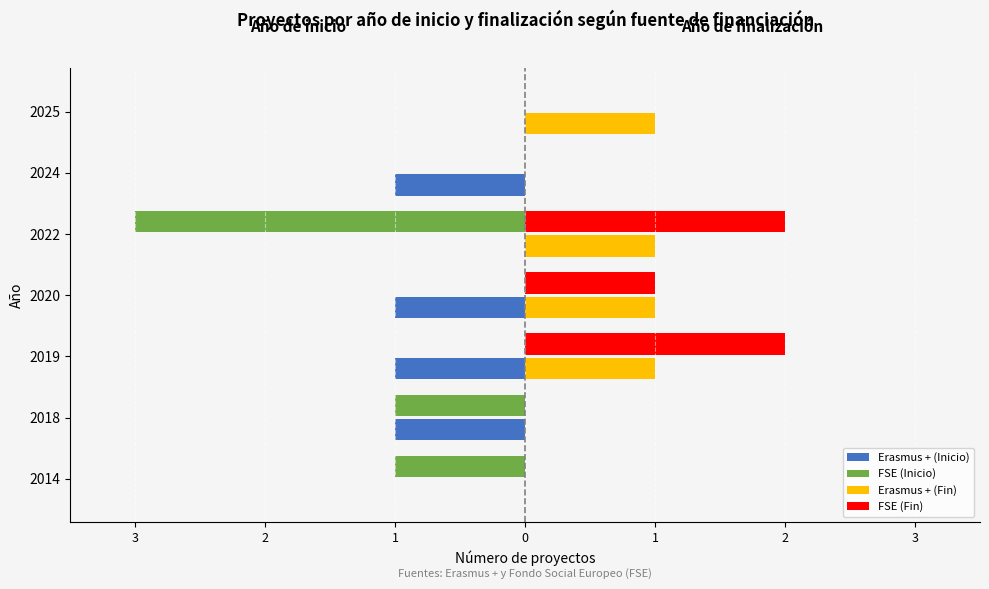

What are all the series names shown in the legend?

Erasmus + (Inicio), FSE (Inicio), Erasmus + (Fin), FSE (Fin)